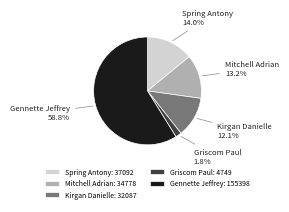

How many slices are in this pie chart?

5